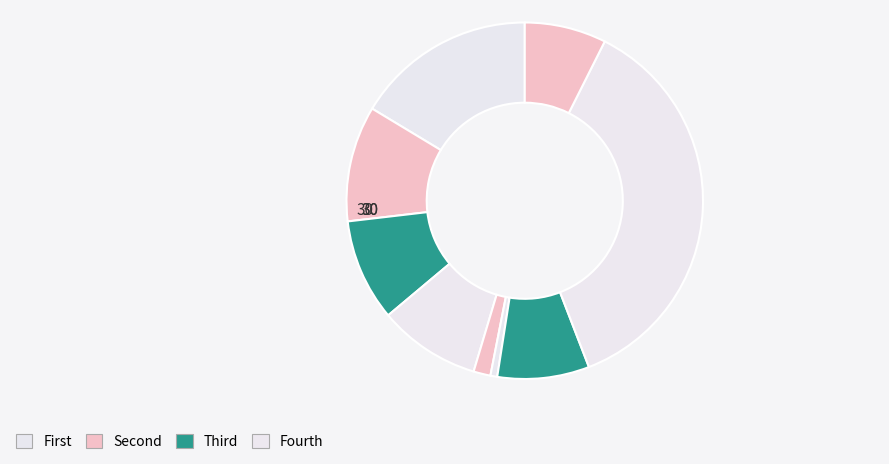

Count the number of slices in the pie.

9